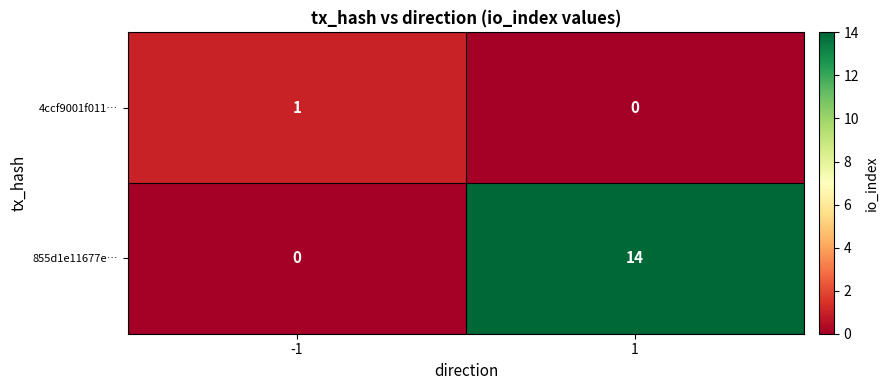

Reading right to left, what are all the values shown in this chart?

4ccf9001f011…: 0	1
855d1e11677e…: 14	0